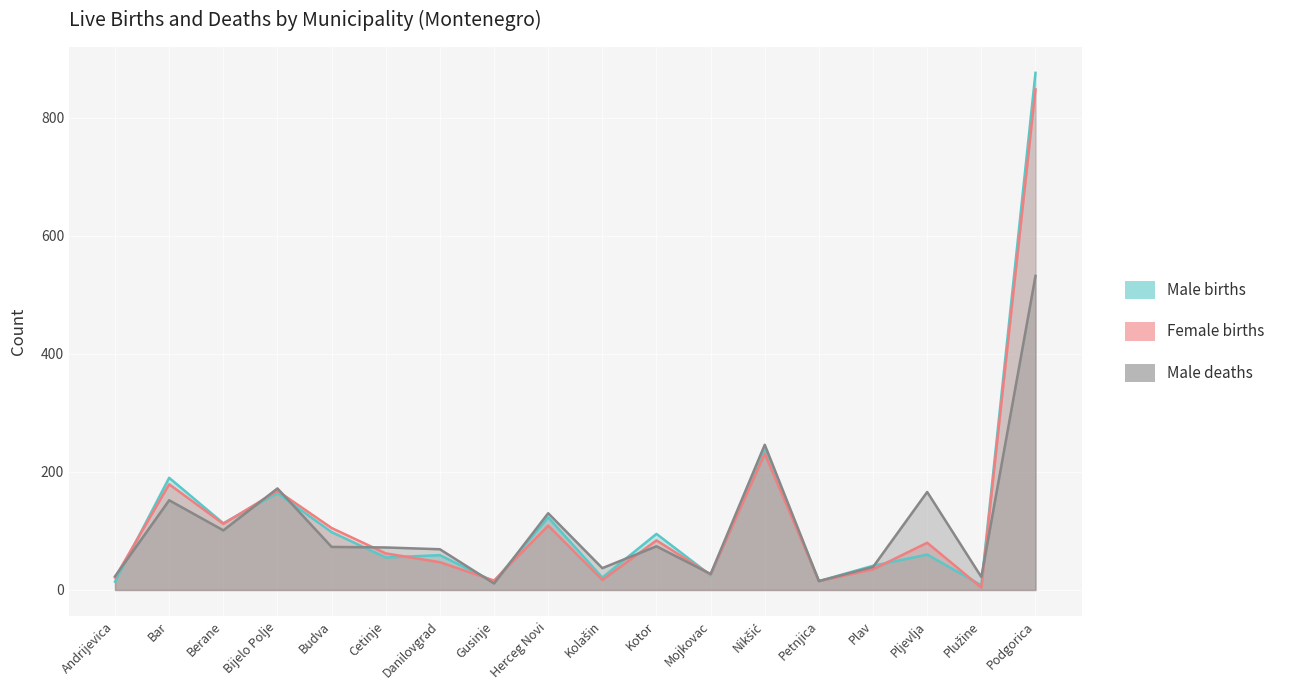

At which label does Male births reach its minimum?

Plužine